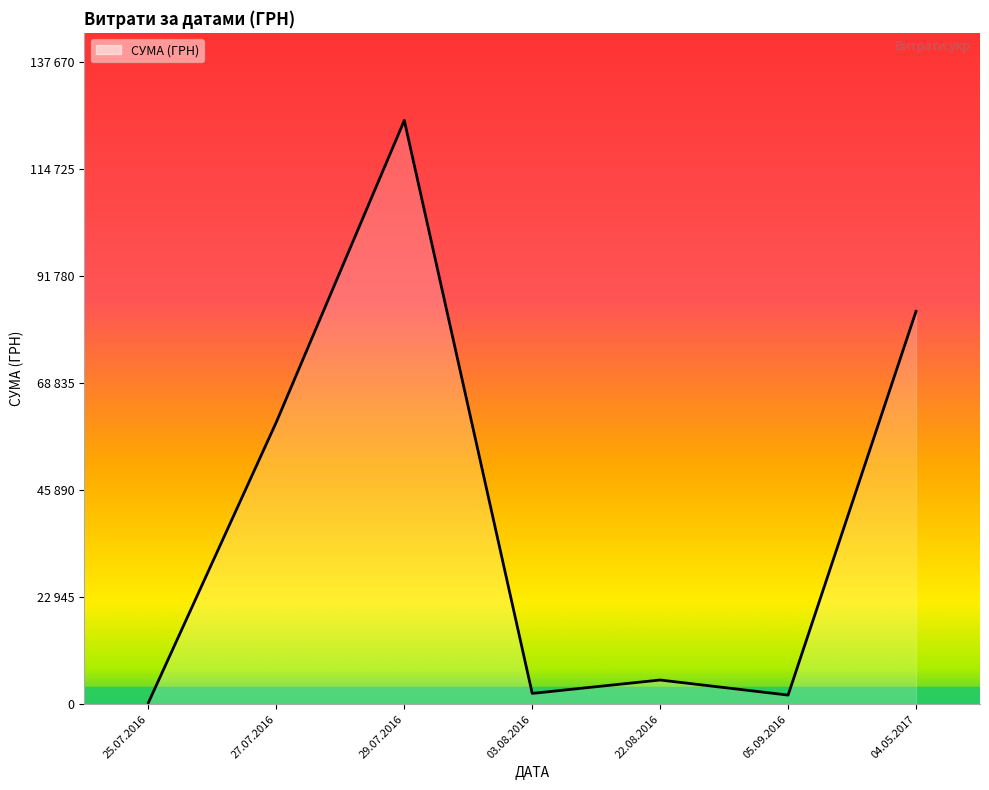

Does the chart display data point markers on the line(s)?

No